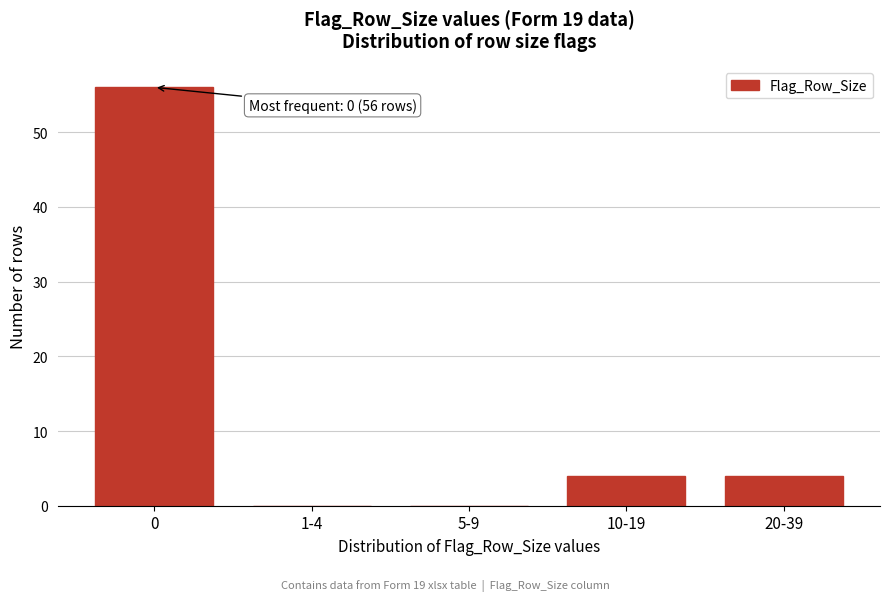

Reading left to right, transcribe all the data shown in this chart.

0=56	1-4=0	5-9=0	10-19=4	20-39=4